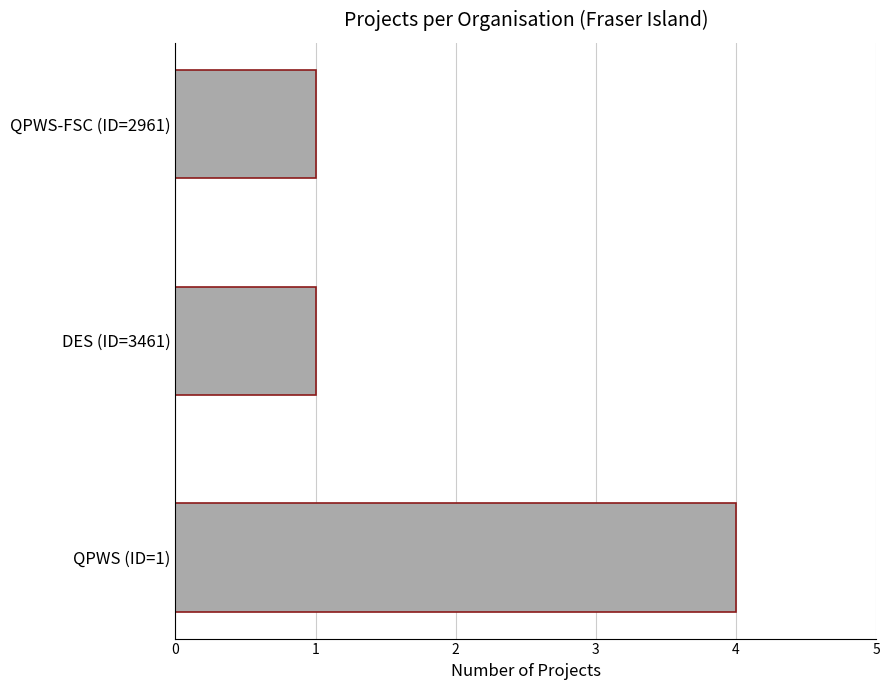

Count the values in the range 1 to 4.

3